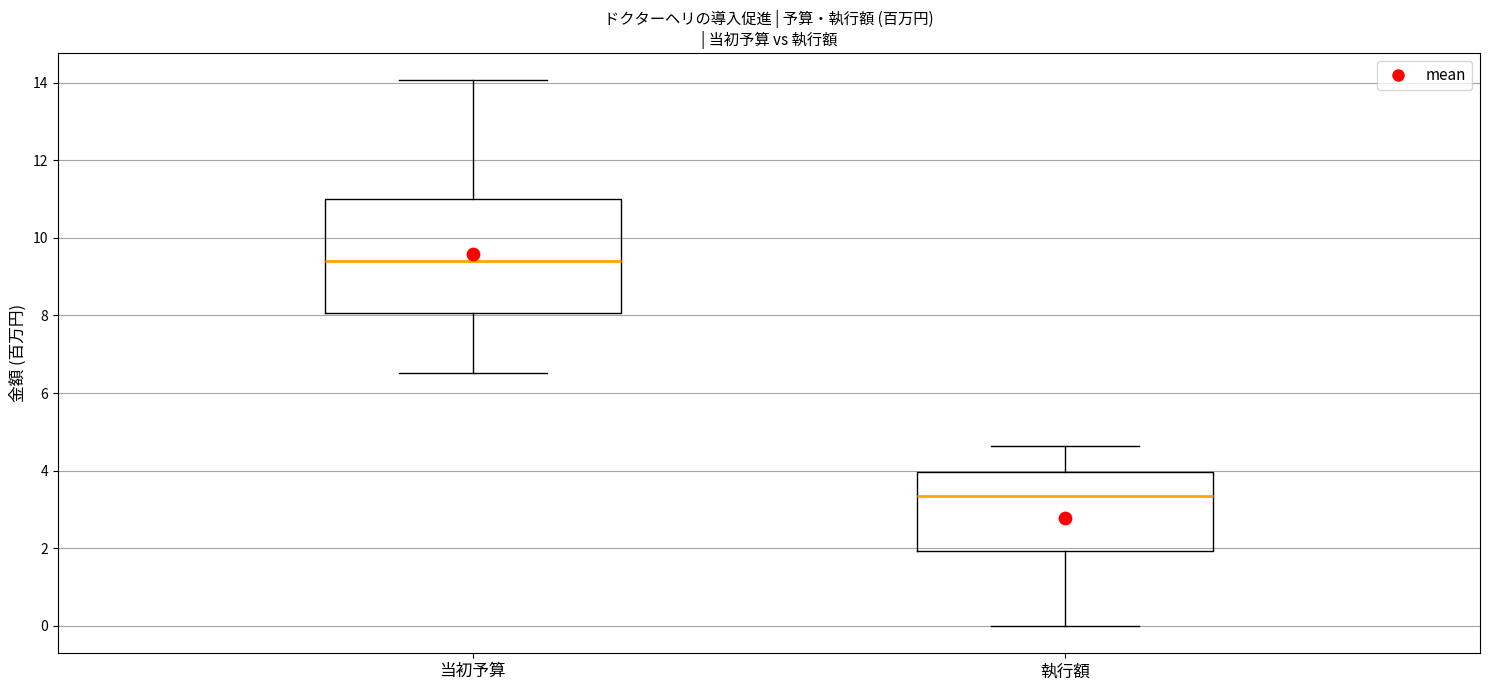

Comparing the boxes themselves (not the whiskers), which one is the tallest?

当初予算